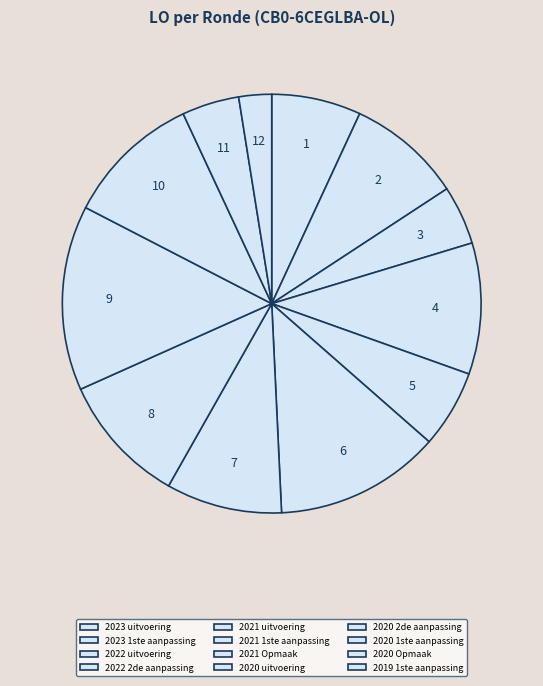

Count the number of slices in the pie.

12